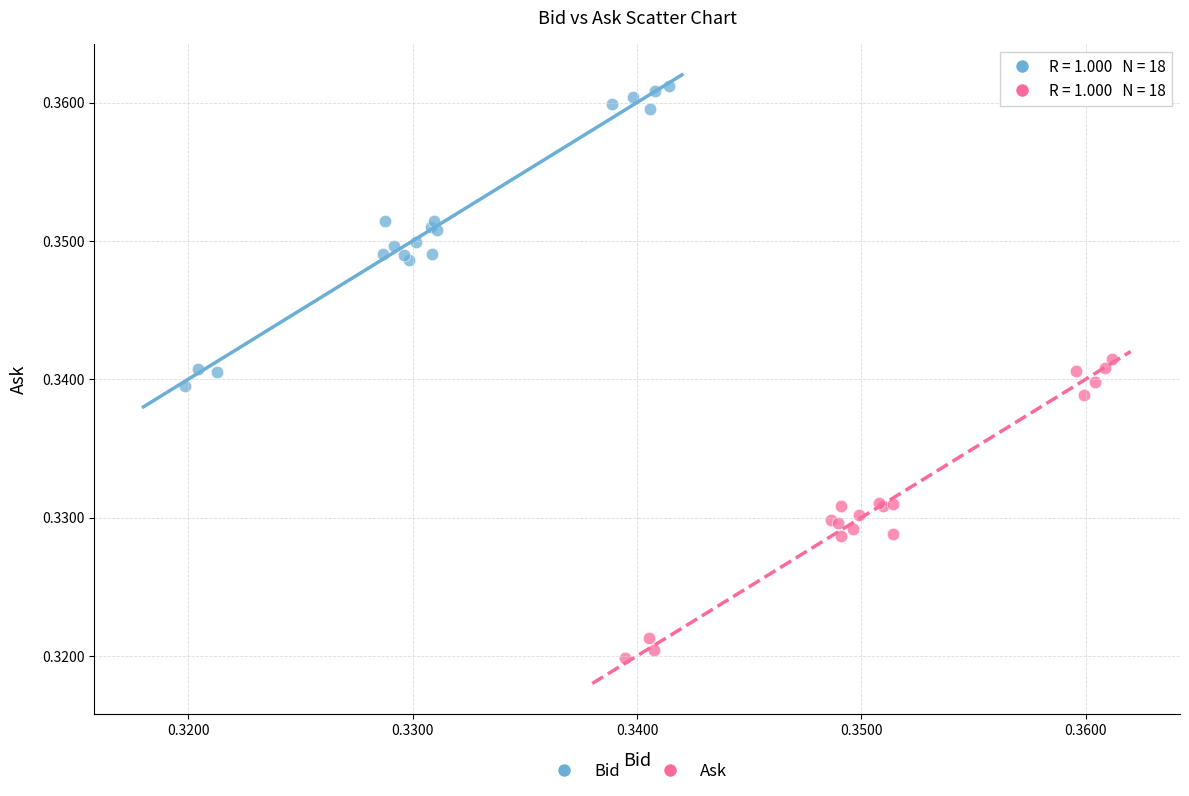

Which series contains the highest Y value?

Bid